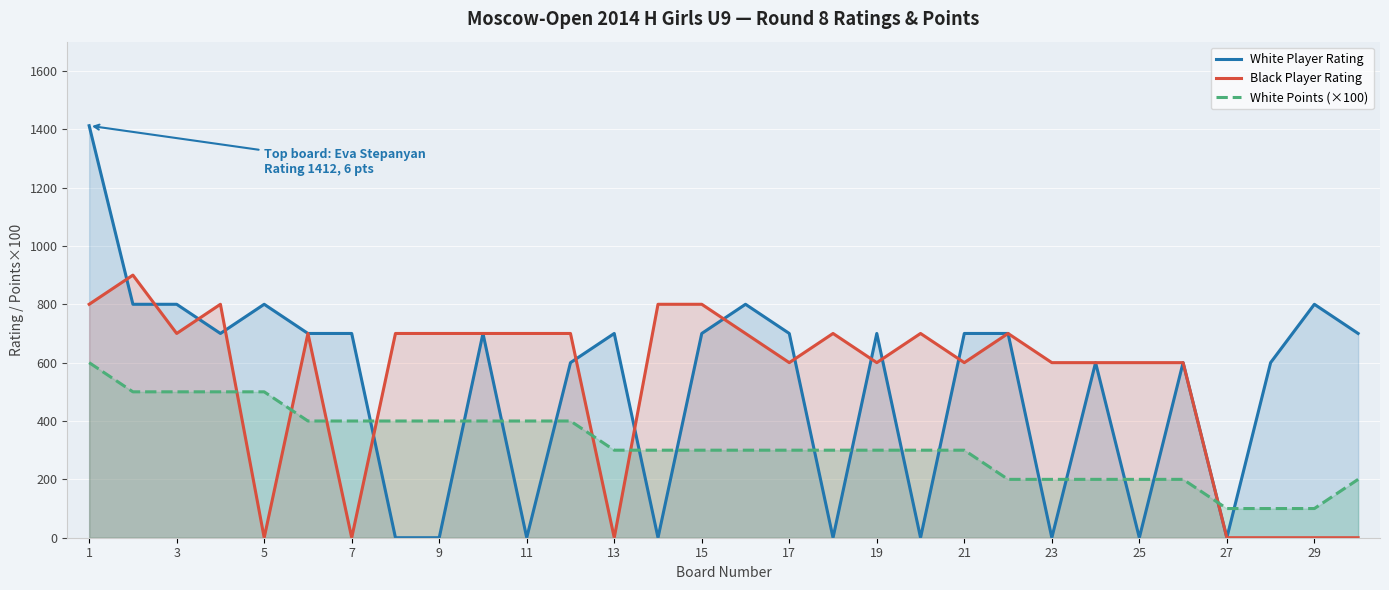

The White Points (×100) series shows 162 at 27. True or false?

False